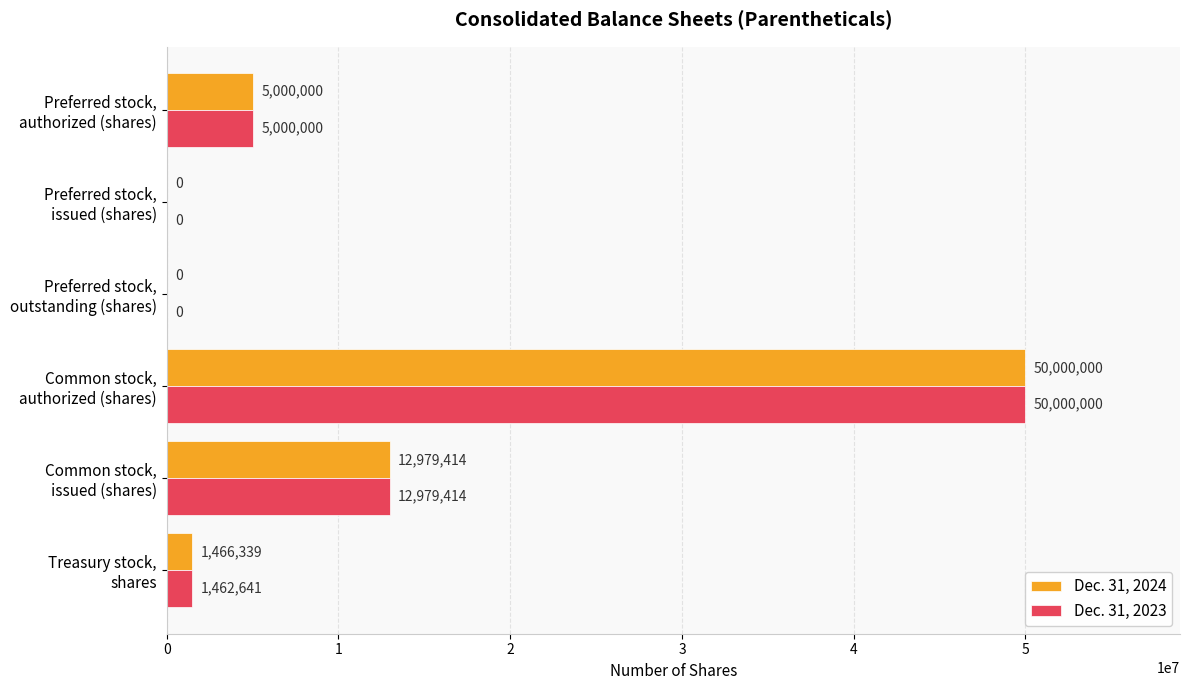

What is the sum of all Dec. 31, 2024 values?

69445753